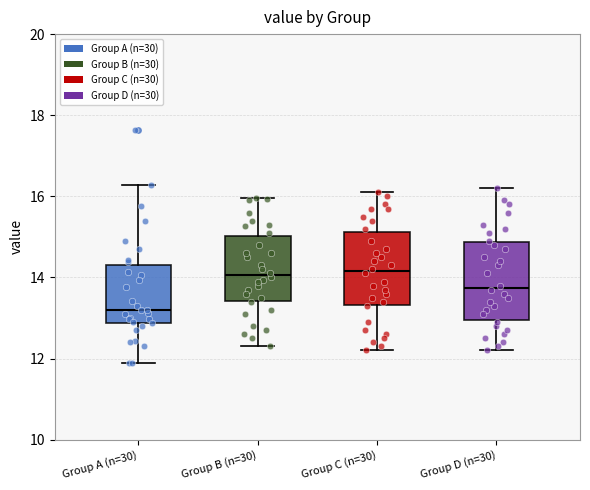

Which box has the lowest median line?

Group A (n=30)